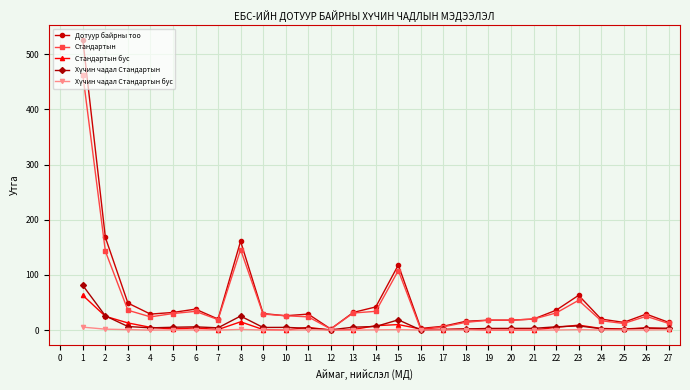

Which series has the largest range (max minus min)?

Дотуур байрны тоо